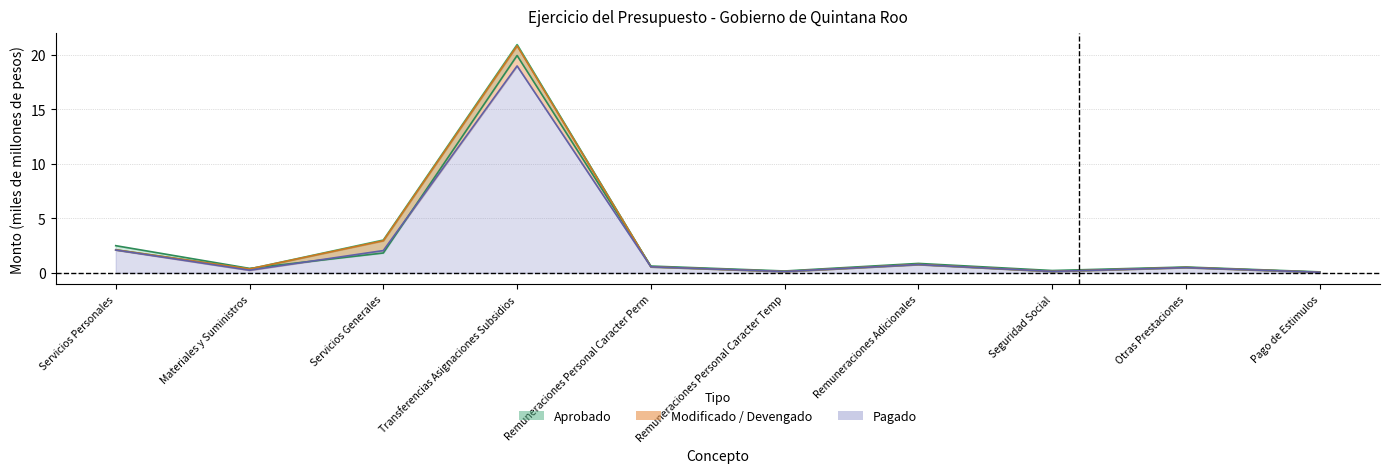

Between Seguridad Social and Remuneraciones Adicionales, which is larger?

Remuneraciones Adicionales